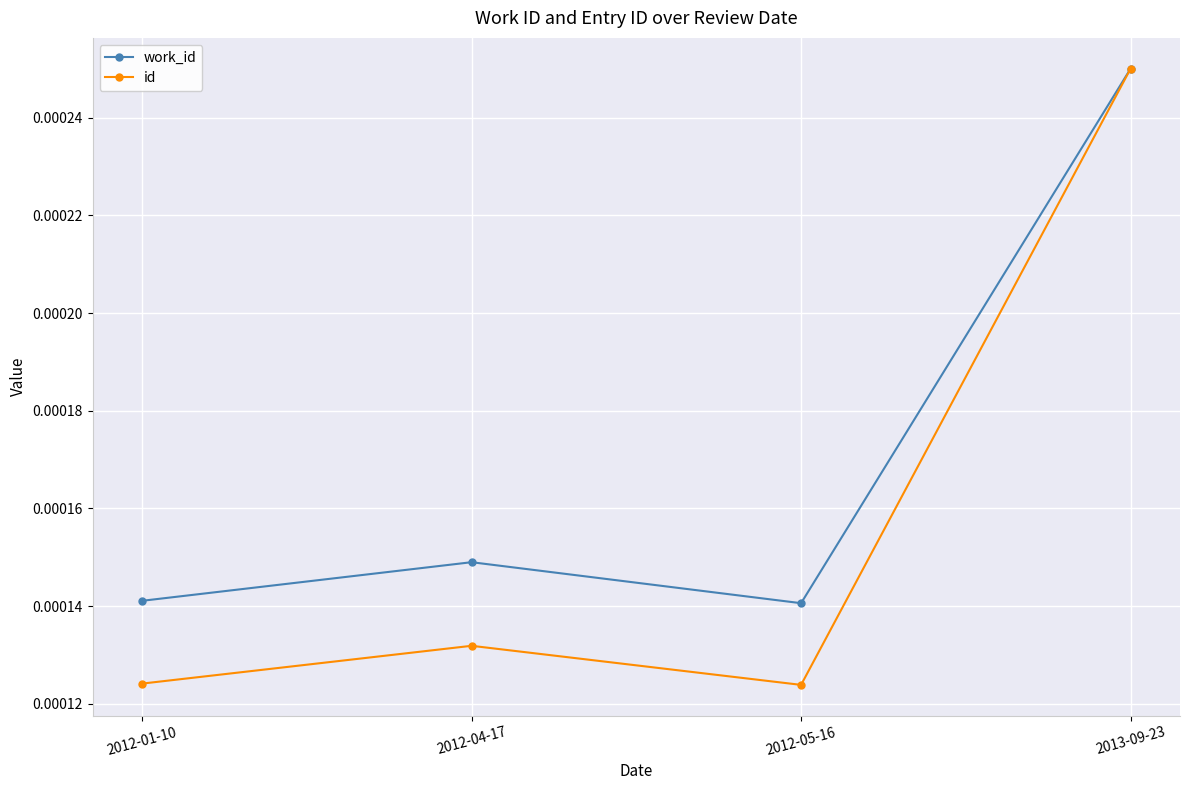

Which category has the highest value in the work_id series?

2013-09-23